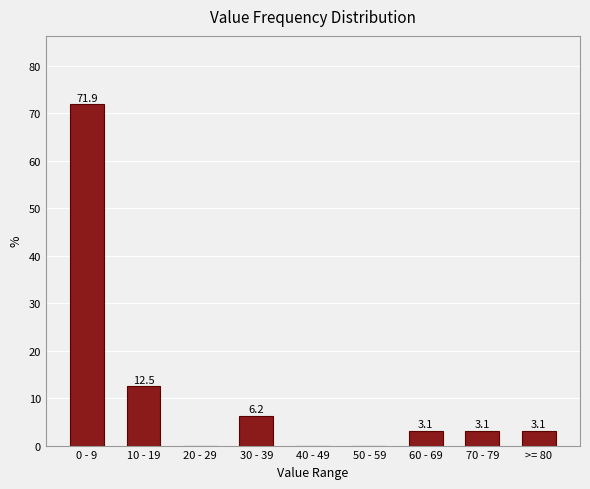

What is the sum of the values at 70 - 79 and 50 - 59?

3.1